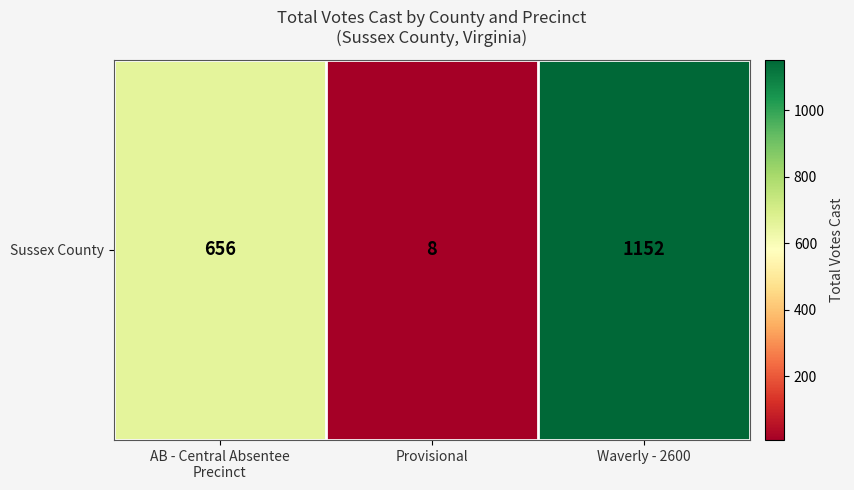

List the labels in order of value, smallest first.

Provisional, AB - Central Absentee
Precinct, Waverly - 2600